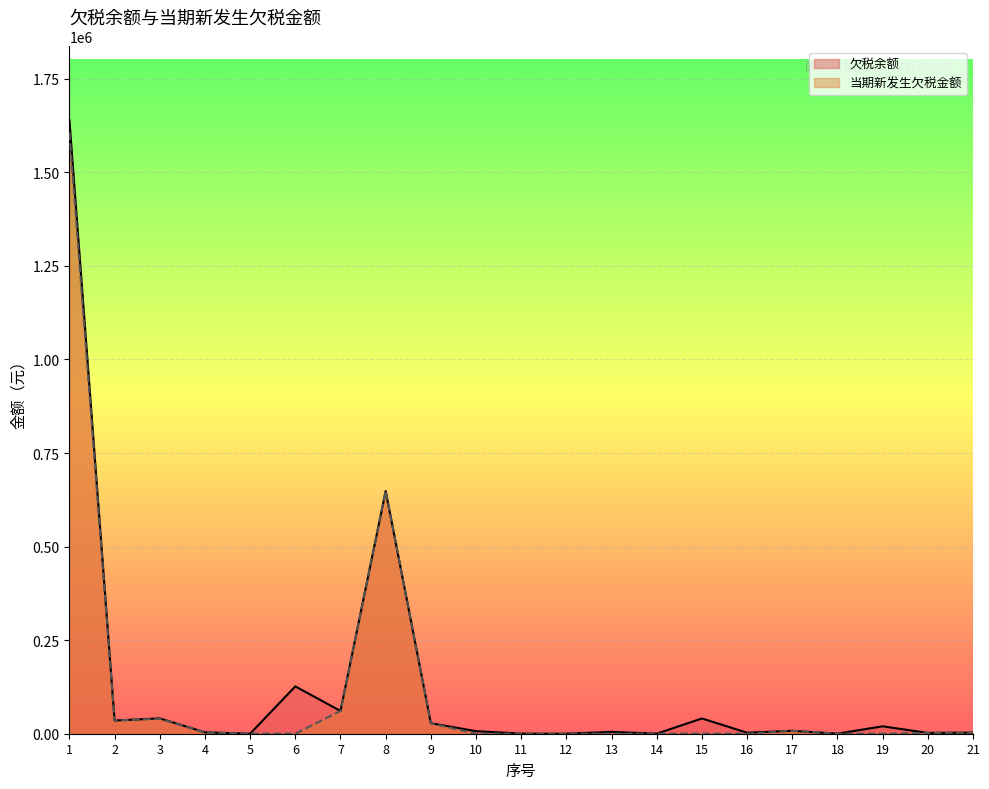

True or false: 欠税余额 has more than 0 interior local peaks.

True